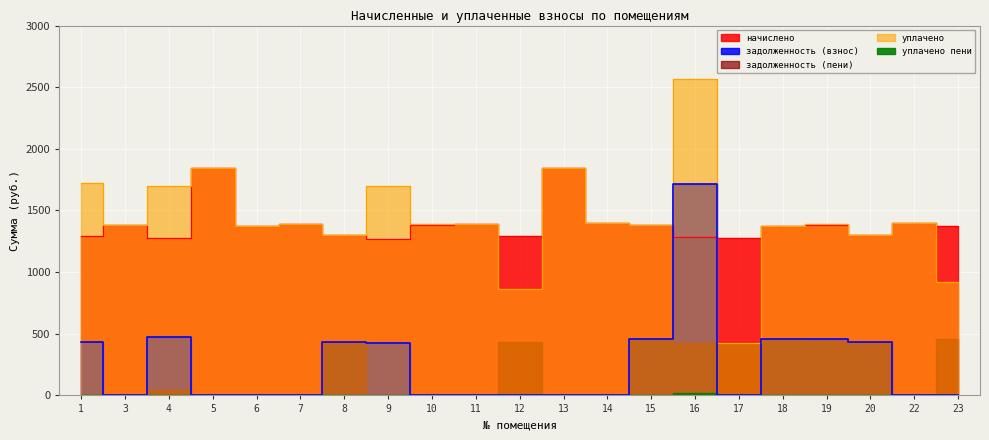

The задолженность (взнос) series shows -1138.7 at 5. True or false?

False